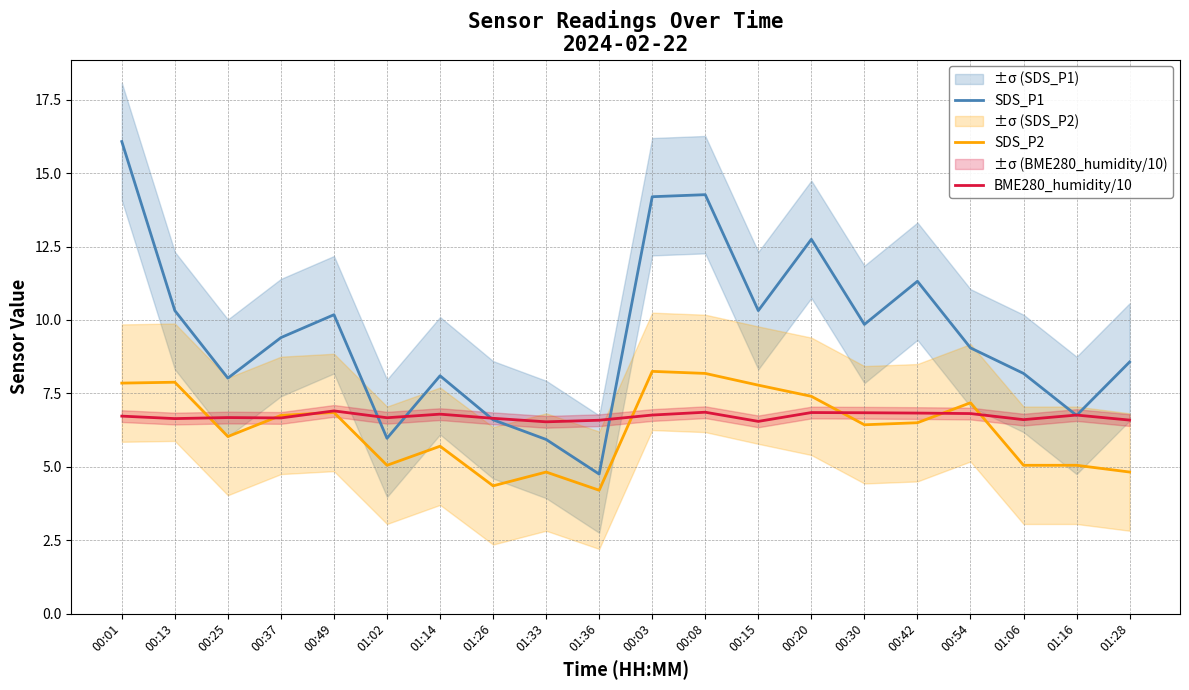

What is the total value across all series at 01:33?

17.3